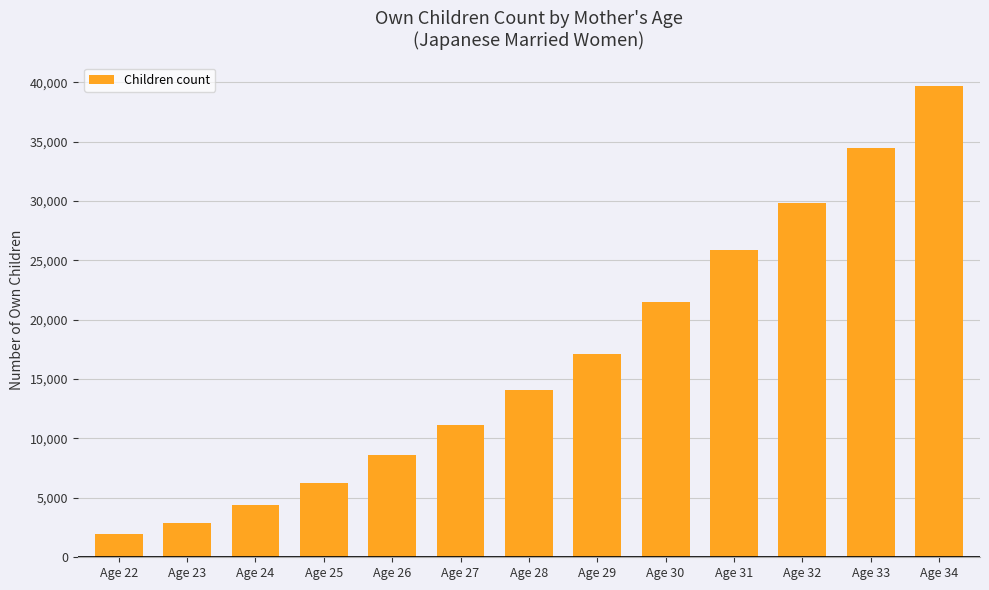

What is the difference between the values at Age 31 and Age 33?

8572